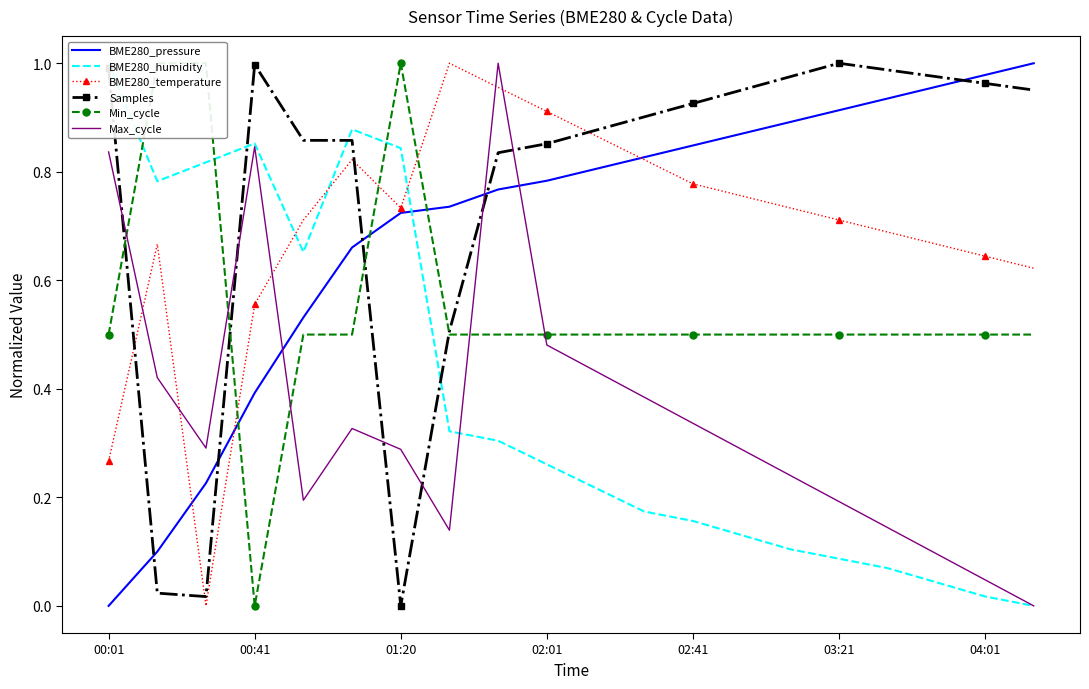

Is the value of Samples at 00:01 greater than the value of BME280_temperature at 01:20?

Yes